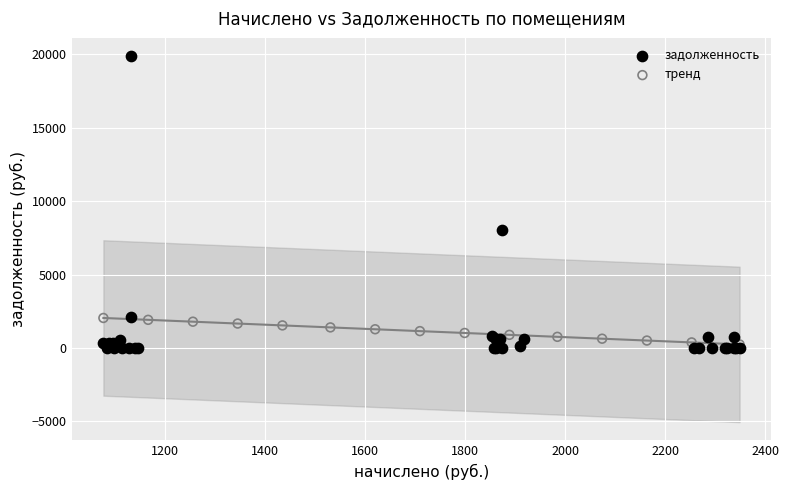

Which series contains the highest Y value?

задолженность